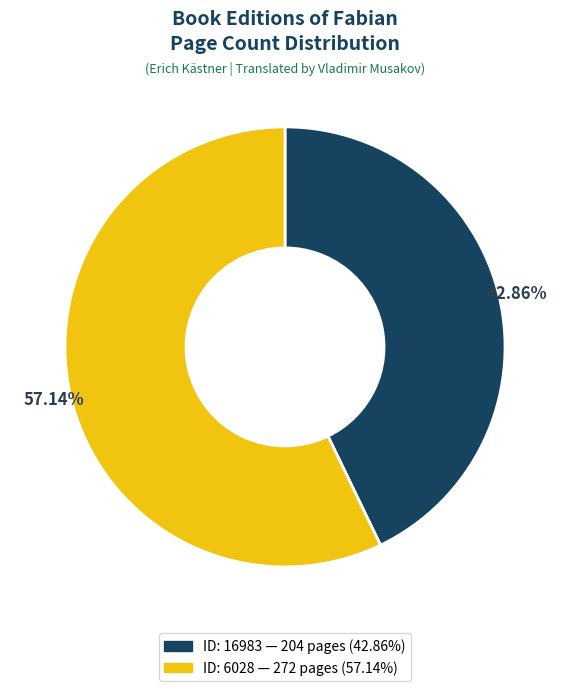

Does ID: 16983 — 204 pages (42.86%) account for over 50% of the chart?

No